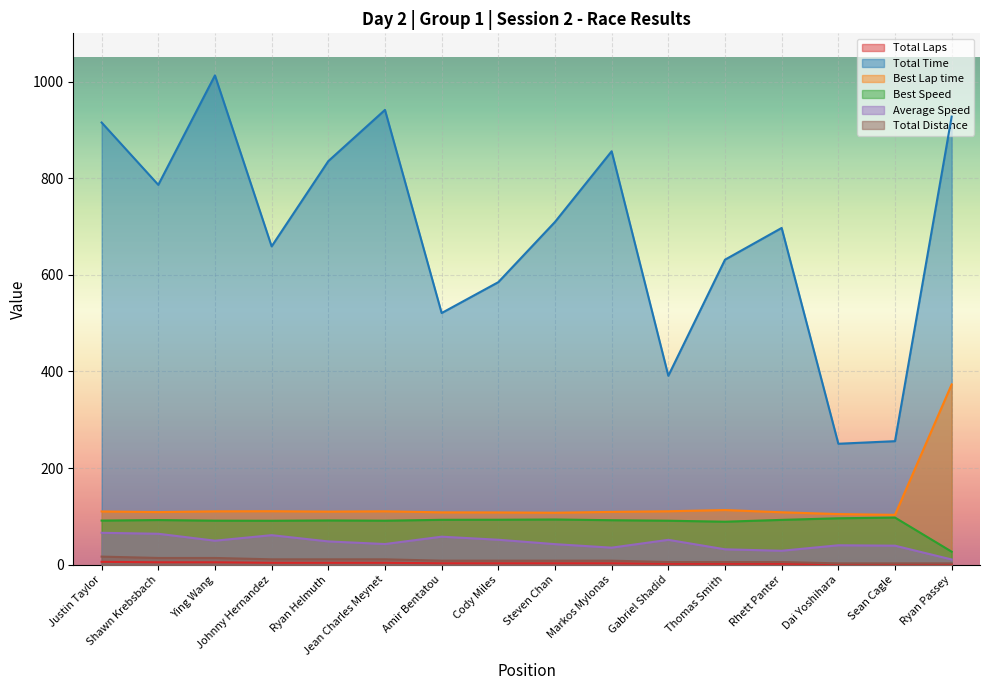

True or false: Total Distance and Total Time intersect in this chart.

False